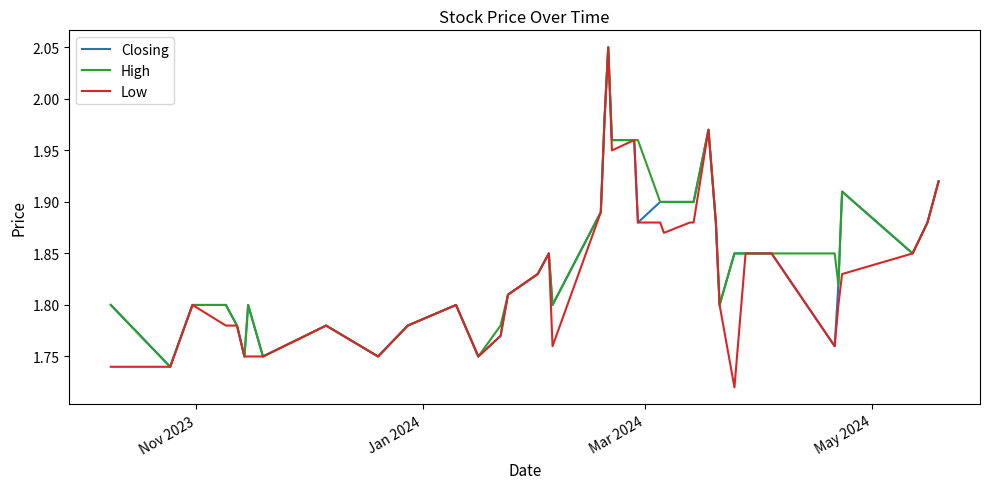

Which series has the widest spread of values?

Low